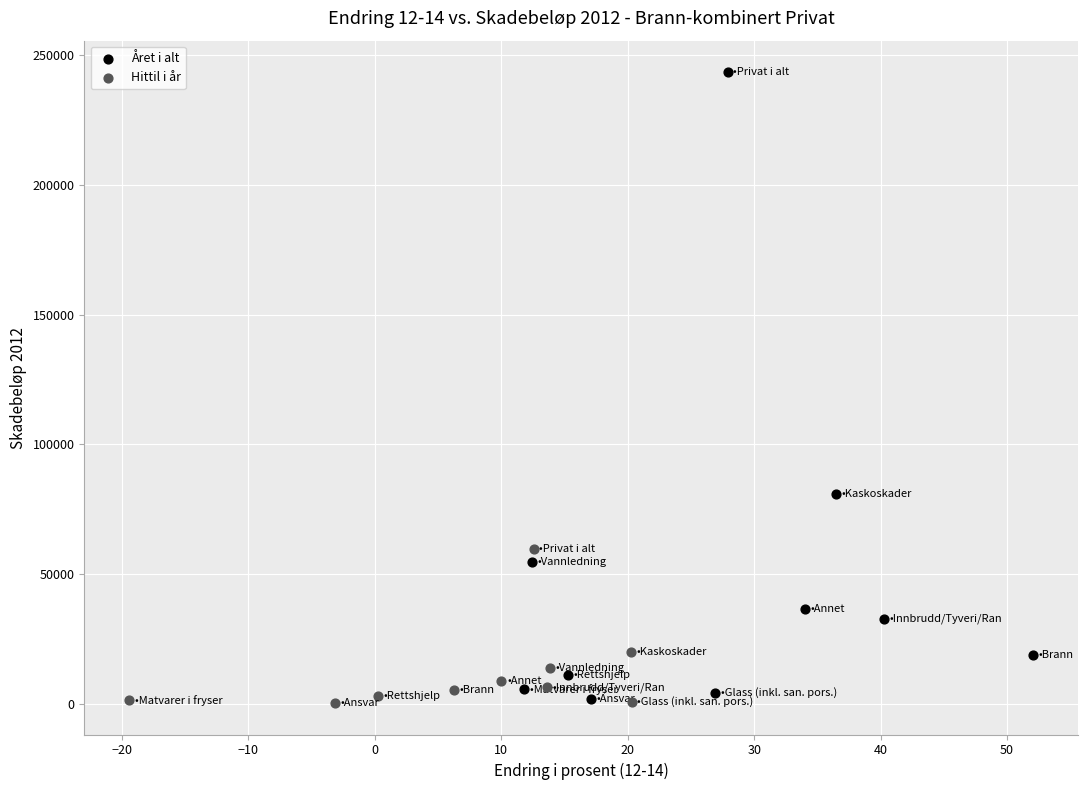

Which series reaches the maximum Y coordinate?

Året i alt